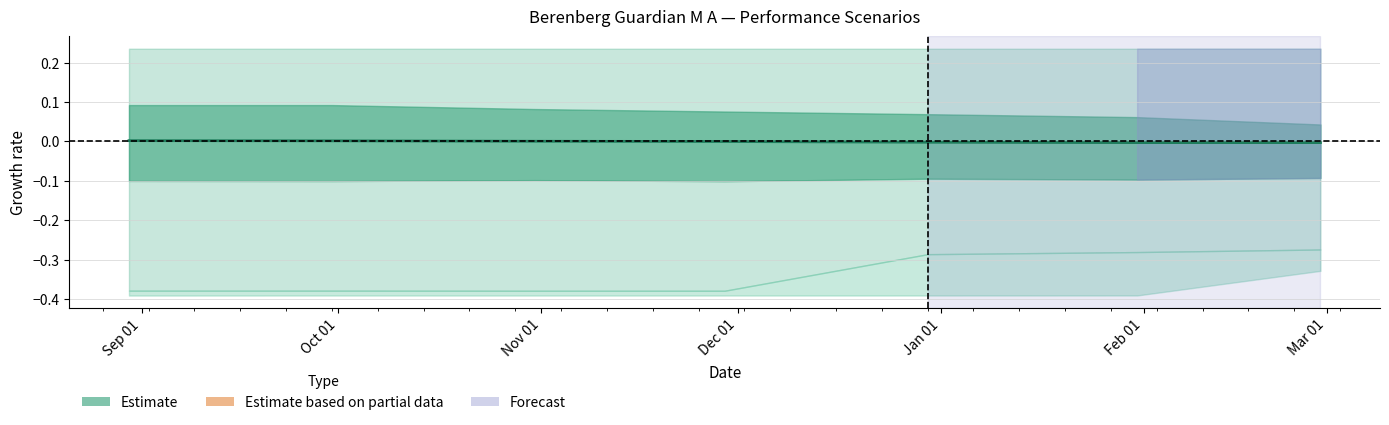

What position from the right is Feb 01?

2